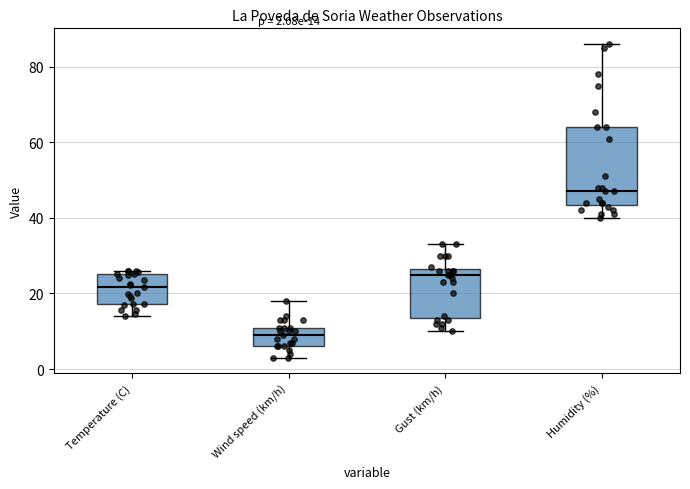

Comparing the boxes themselves (not the whiskers), which one is the tallest?

Humidity (%)